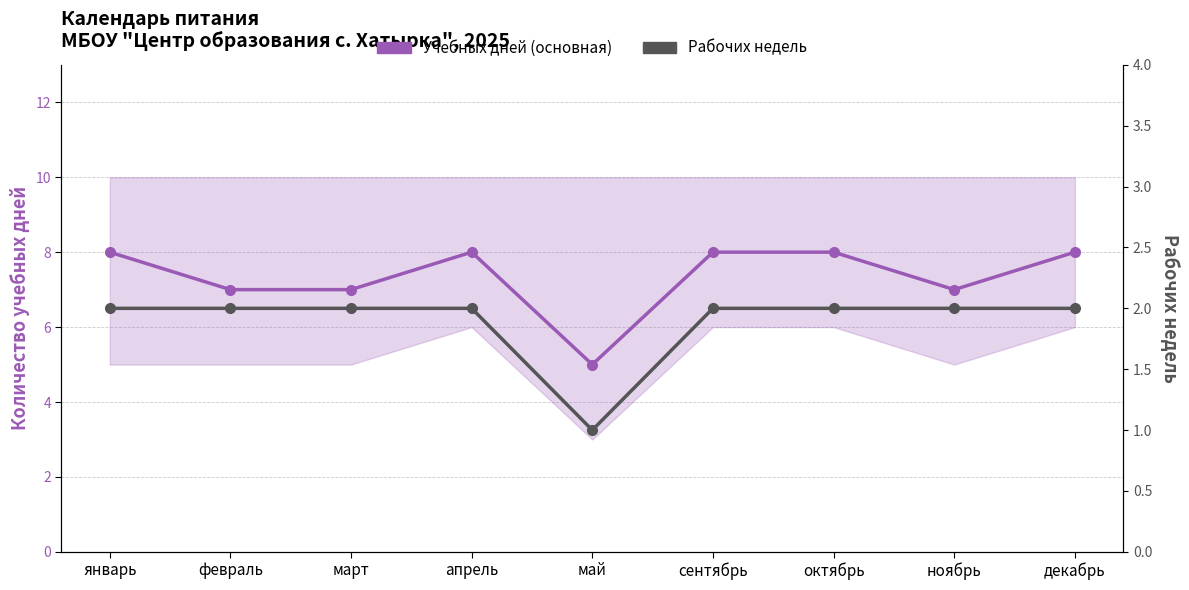

At how many categories does at least one series exceed 5?

8